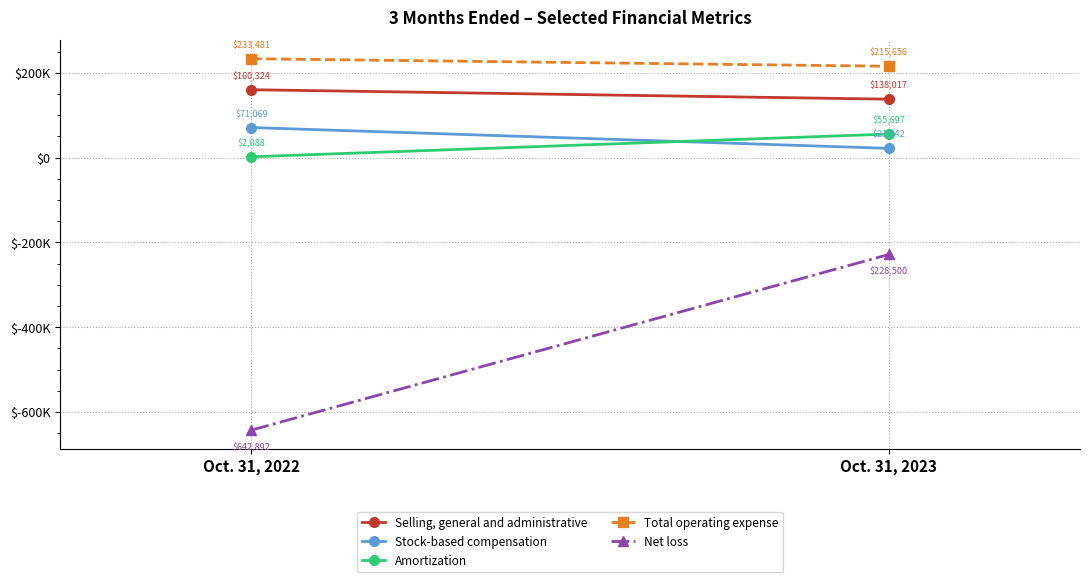

Reading right to left, extract all data points from this chart.

Selling, general and administrative: 138017	160324
Stock-based compensation: 21942	71069
Amortization: 55697	2088
Total operating expense: 215656	233481
Net loss: -228500	-642892